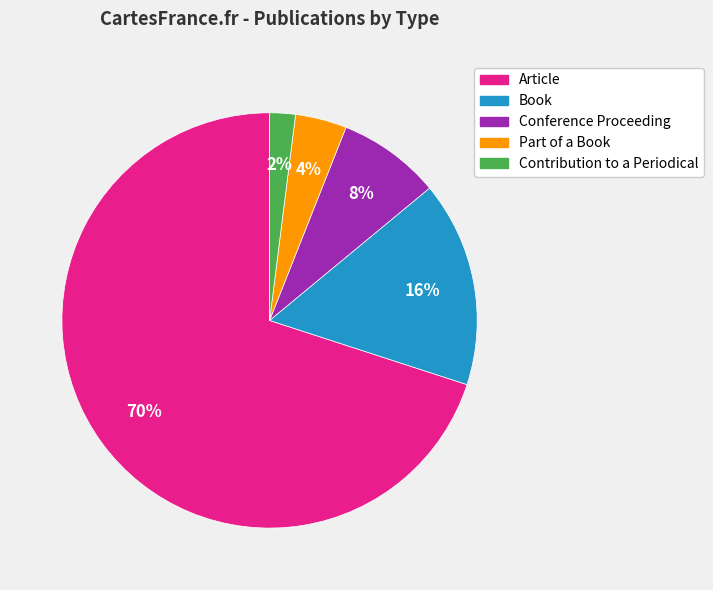

To the nearest percent, what is the average slice percentage?

20%